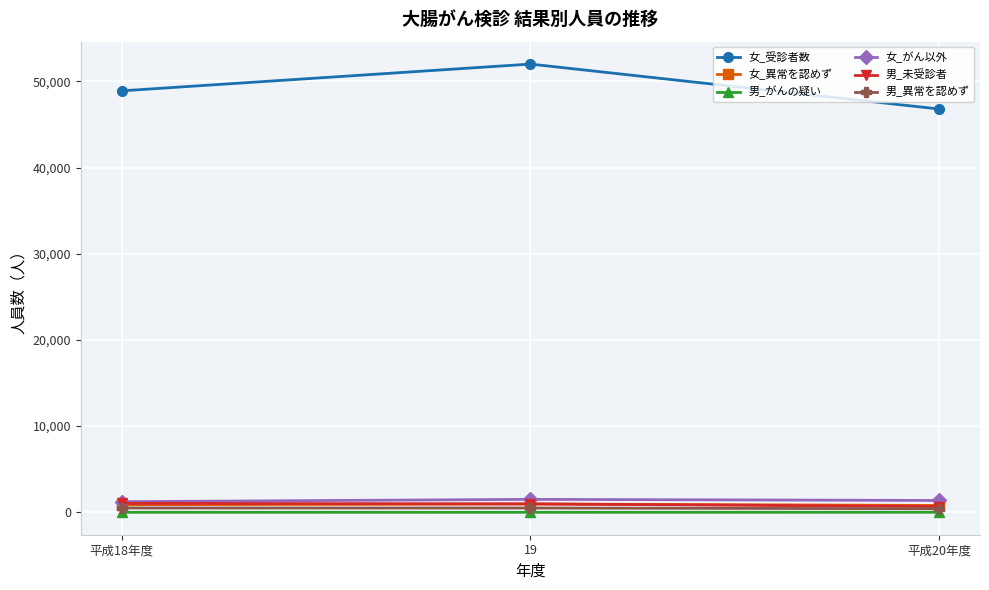

Is the value of 男_異常を認めず at 19 greater than the value of 女_受診者数 at 平成18年度?

No